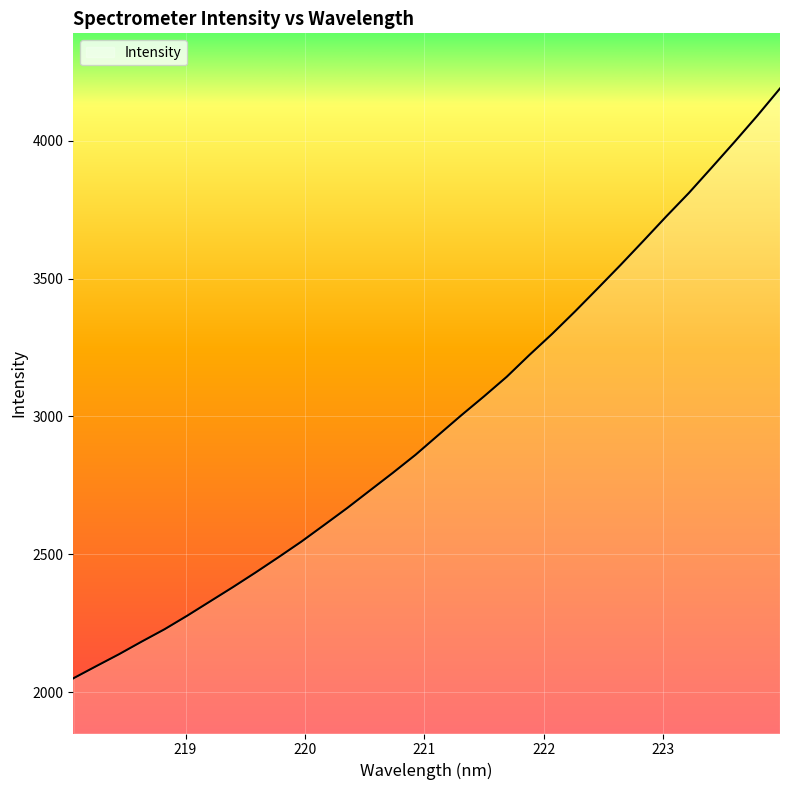

What is the maximum value shown in the chart?

4189.6